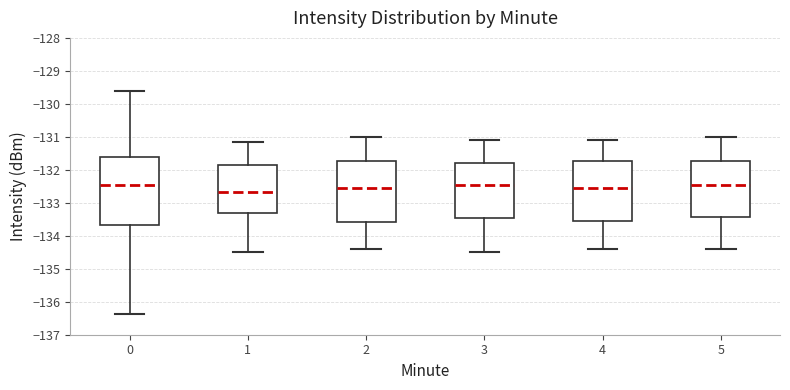

Where is the lower edge of the box at x = 4 on the y-axis? The values are not printed on the chart, so give them approximately, as read against the axis.

-133.5